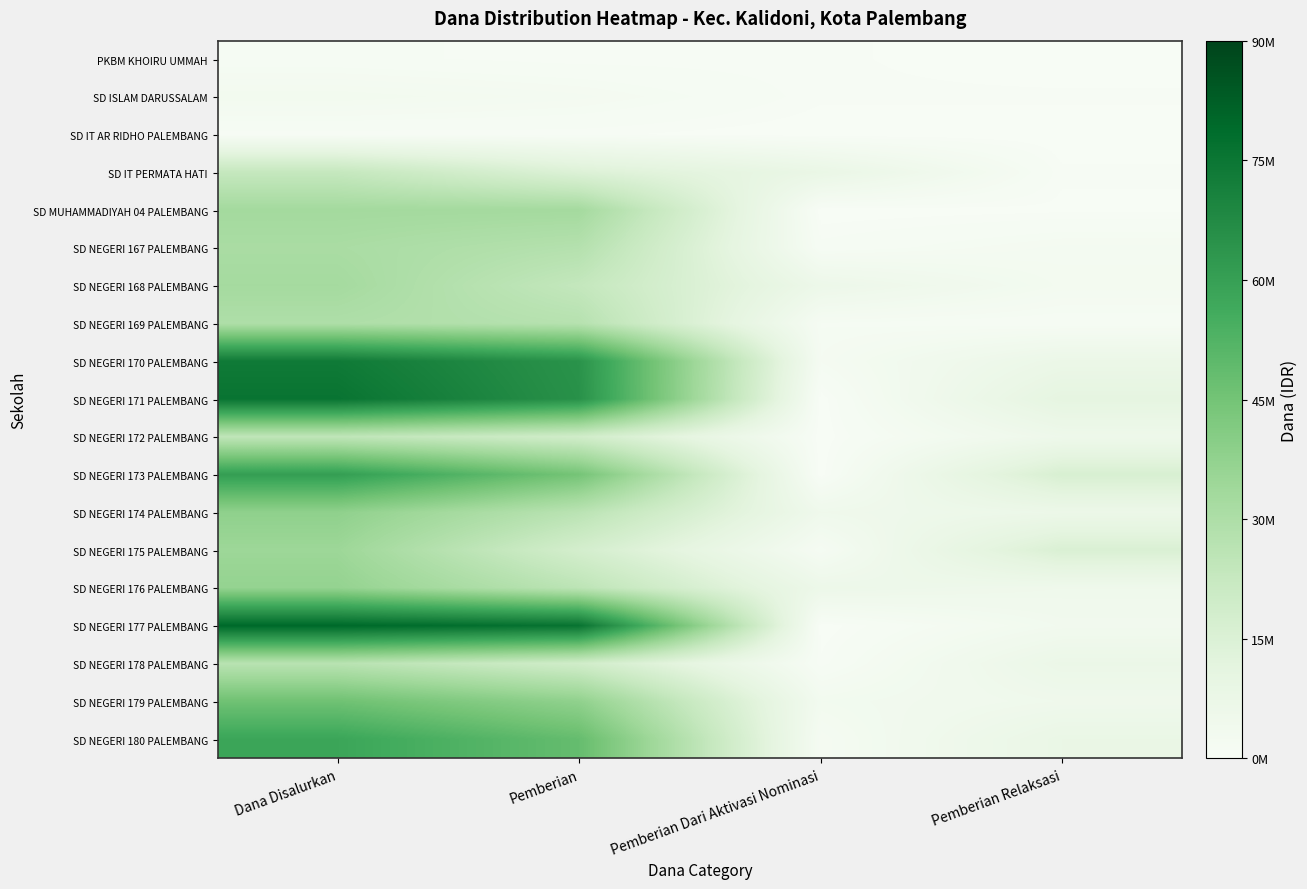

What is the total value across all series at Dana Disalurkan?

708300000